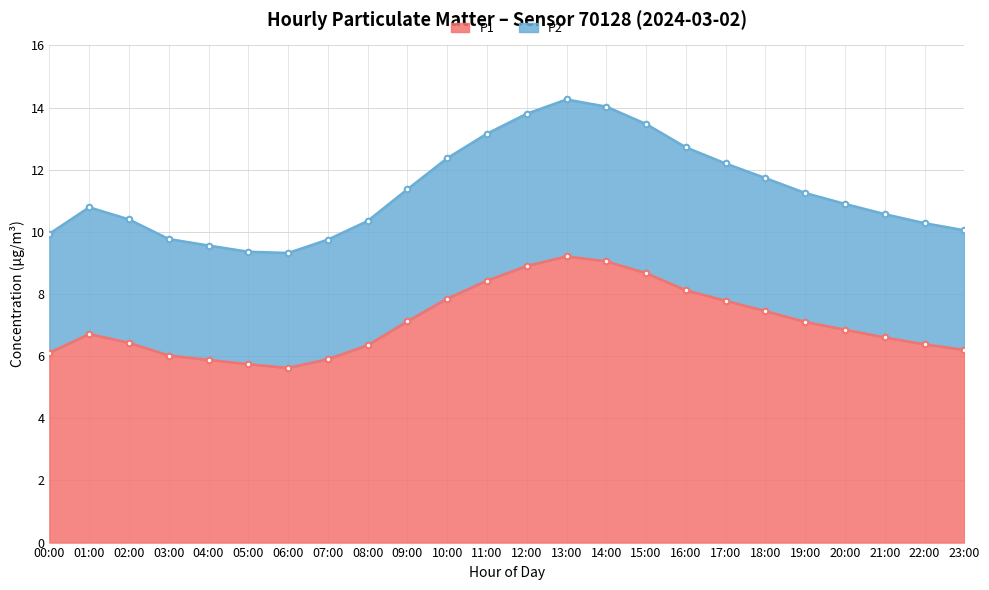

What is the sum of all P2 values?

271.4